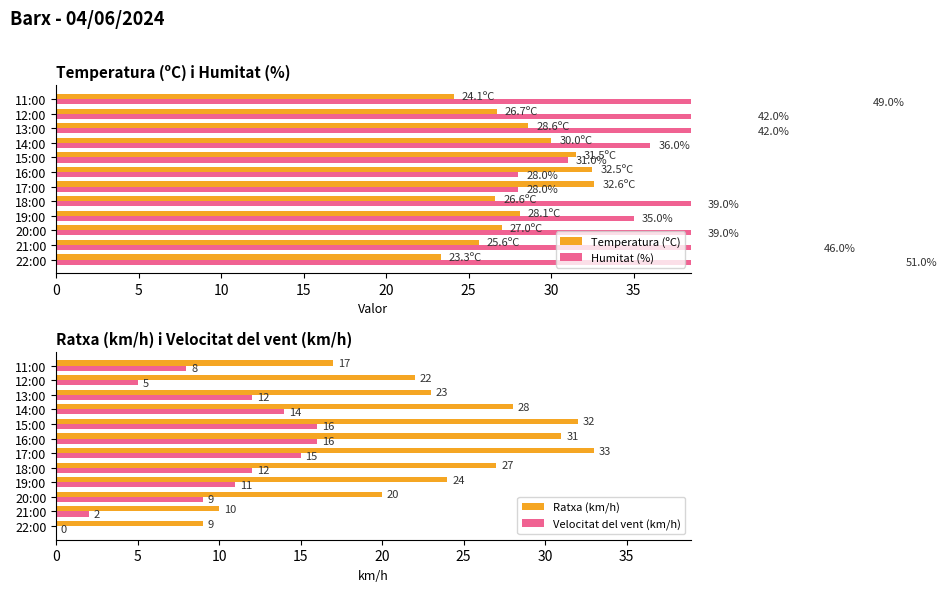

What is the value of the Humitat (%) bar at the 8th from the left?

31.0